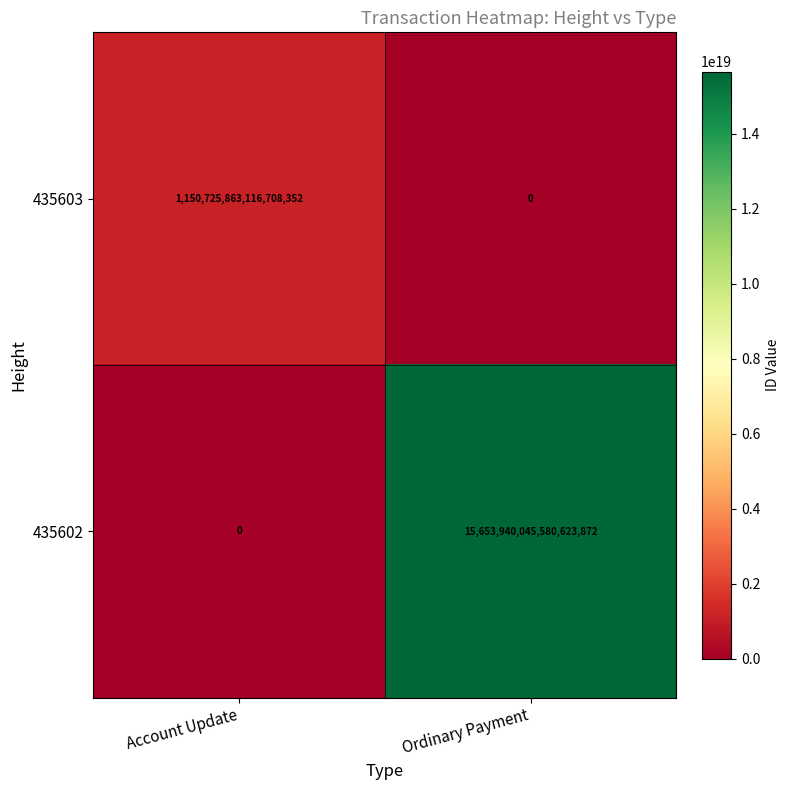

Rank the series by their average value, from lowest to highest.

435603, 435602